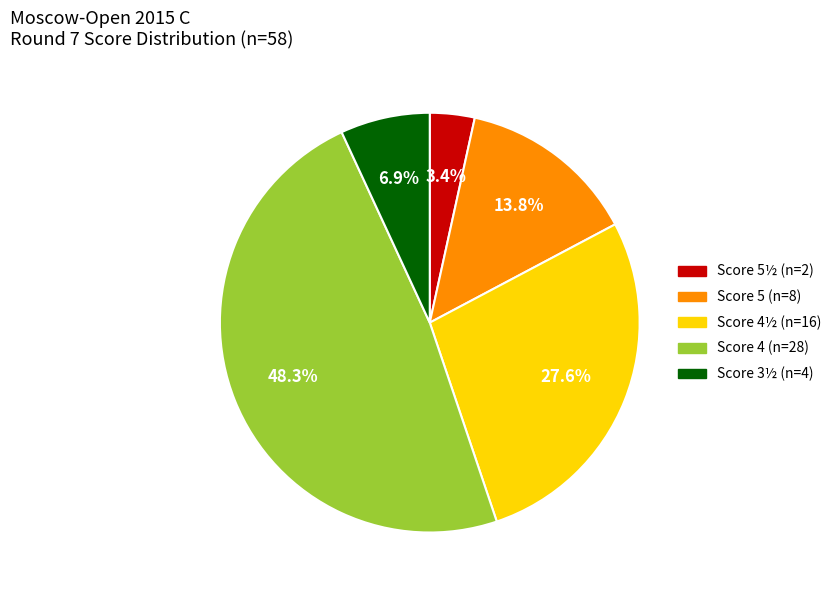

Does any single category account for the majority?

No